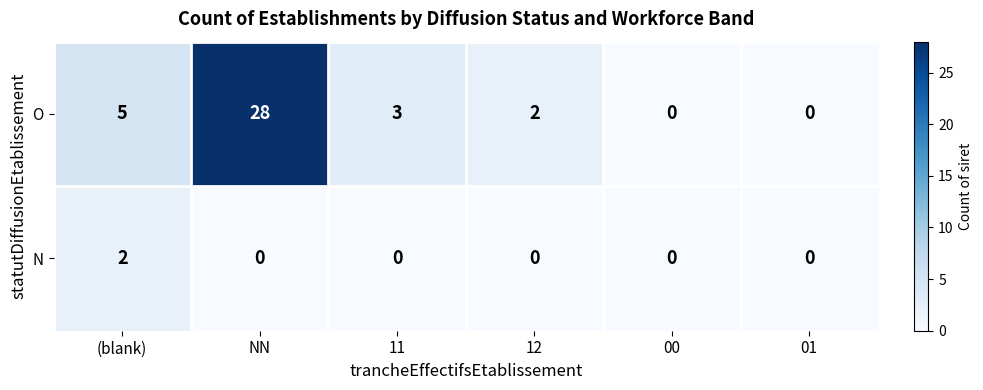

Reading left to right, what are all the values shown in this chart?

O: 5	28	3	2	0	0
N: 2	0	0	0	0	0